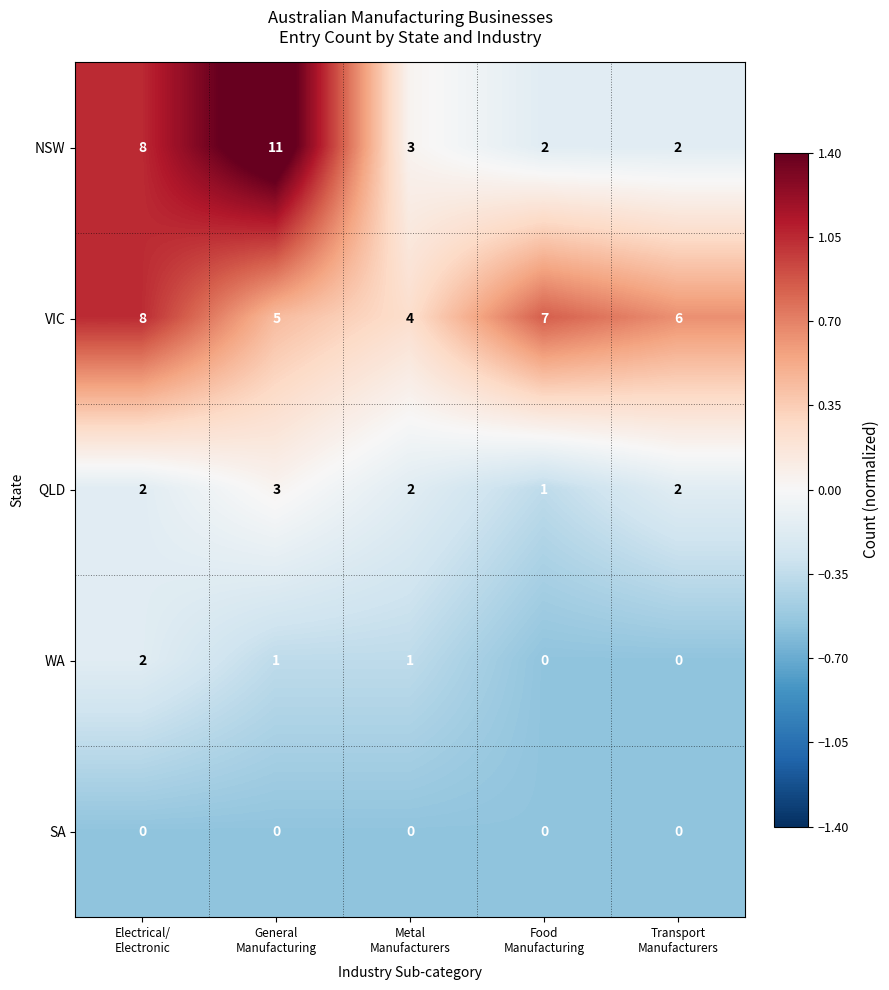

How many series are shown in this chart?

5